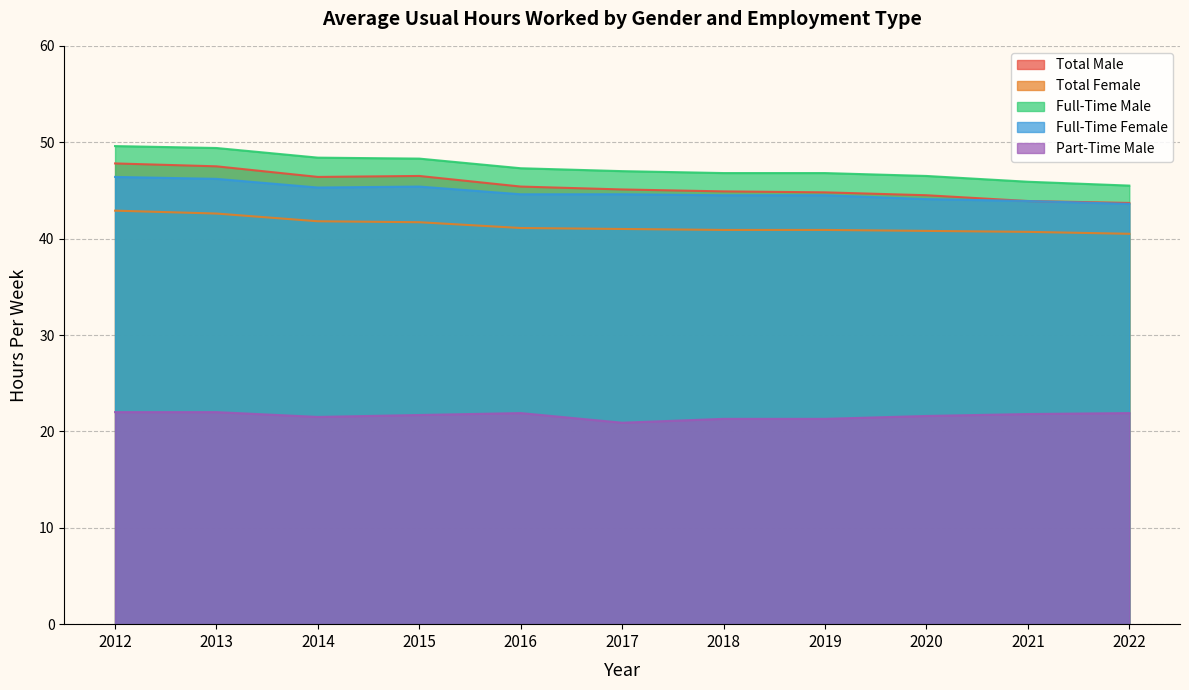

True or false: Part-Time Male has more than 1 interior local peaks.

False